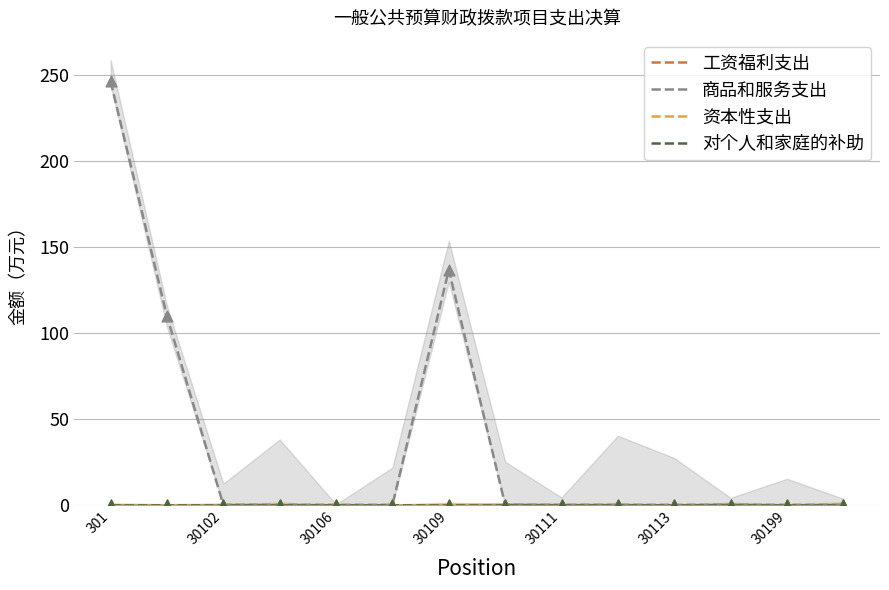

Which series reaches the minimum Y coordinate?

工资福利支出